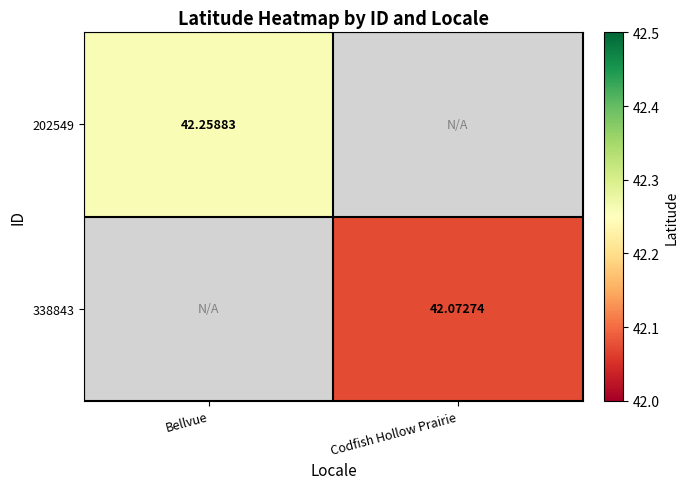

Which label corresponds to the largest value in the chart?

Bellvue